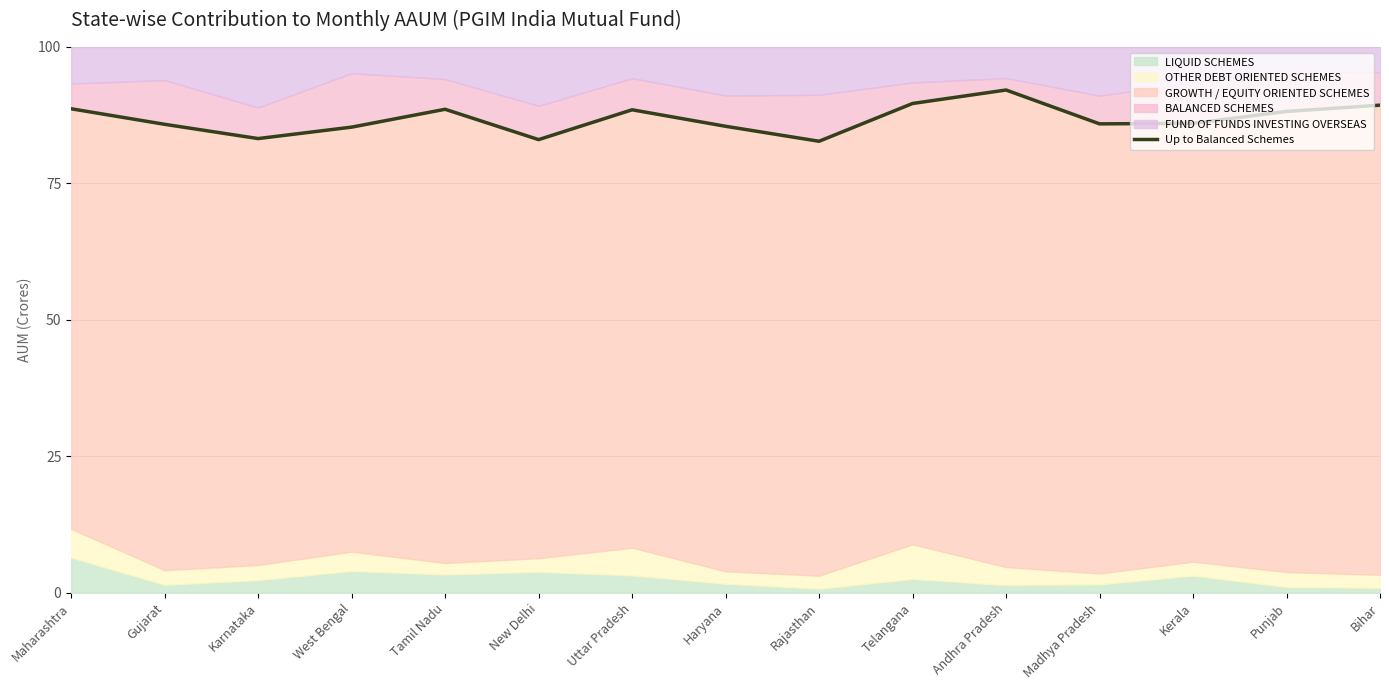

True or false: the data shows 22.0 at Telangana.

False